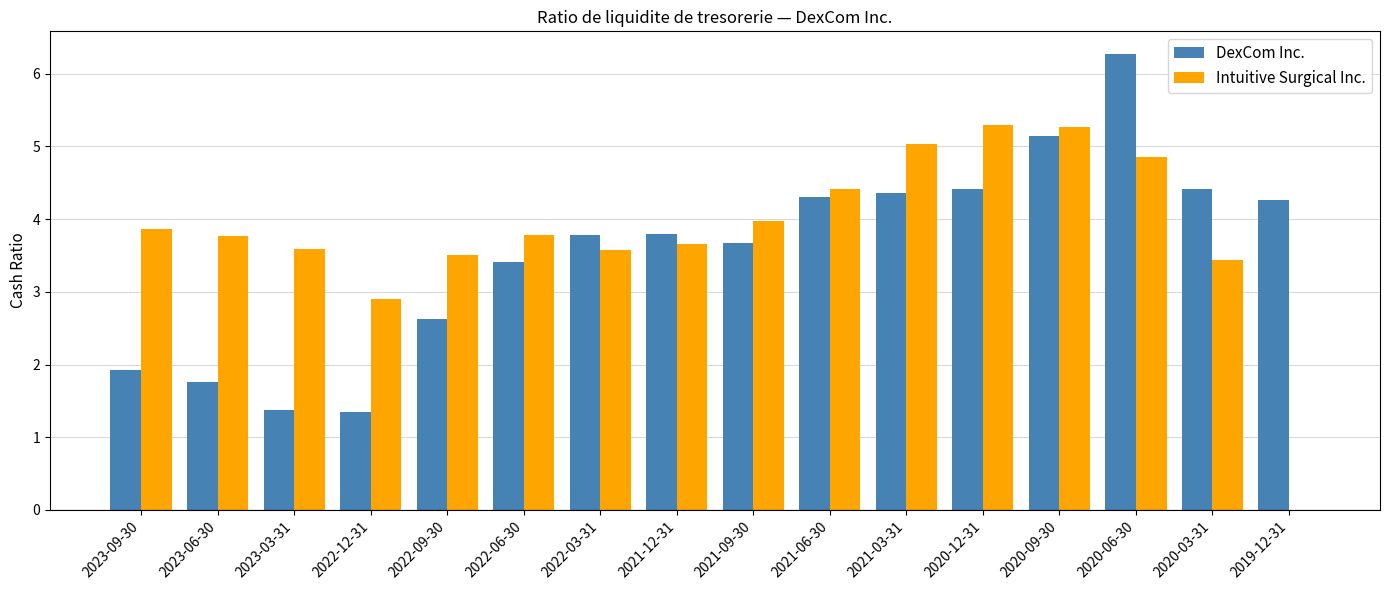

The value of DexCom Inc. at 2023-06-30 is 2.4. True or false?

False